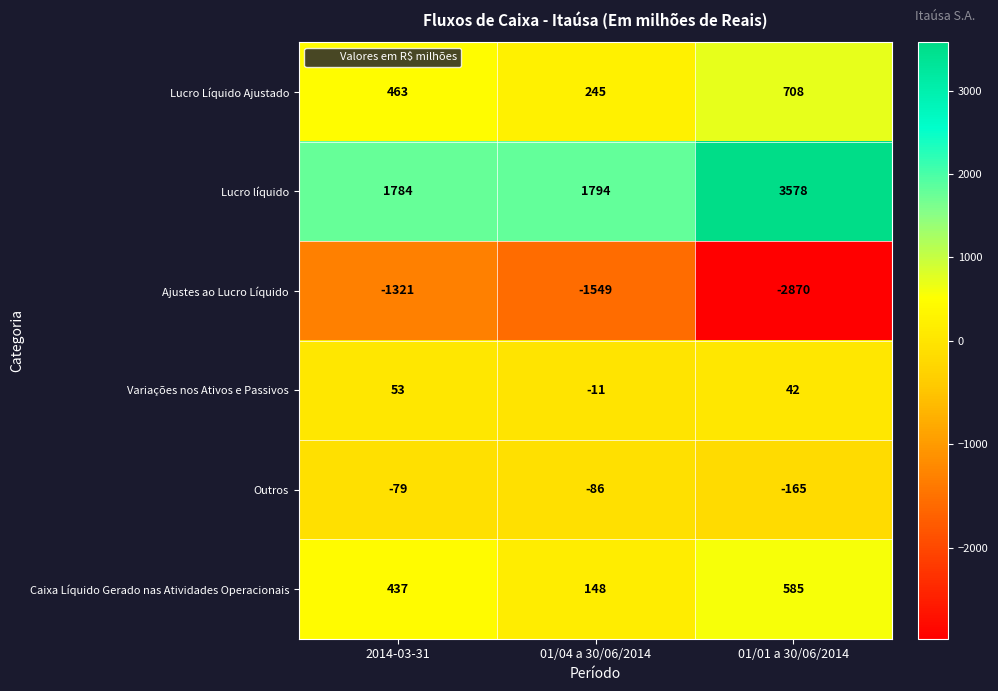

Which label corresponds to the smallest value in the chart?

01/01 a 30/06/2014